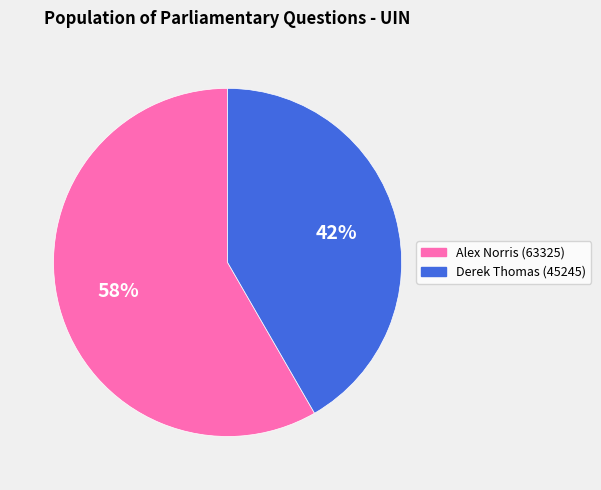

To the nearest percent, what is the average slice percentage?

50%